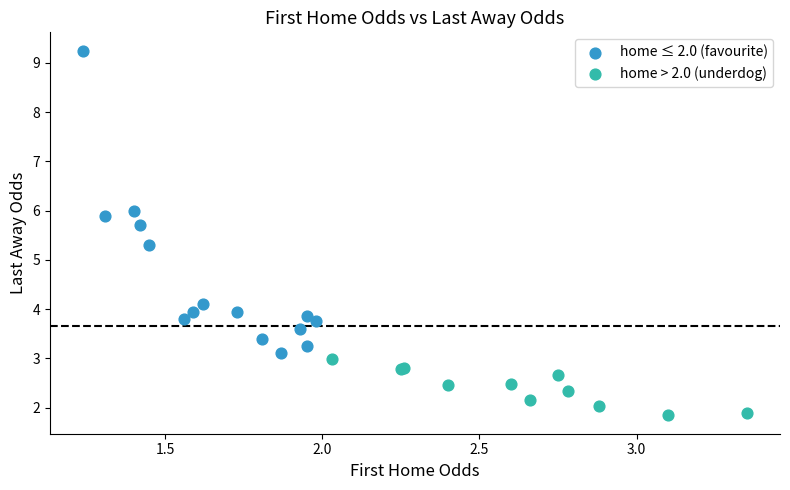

Which series reaches the maximum Y coordinate?

home ≤ 2.0 (favourite)